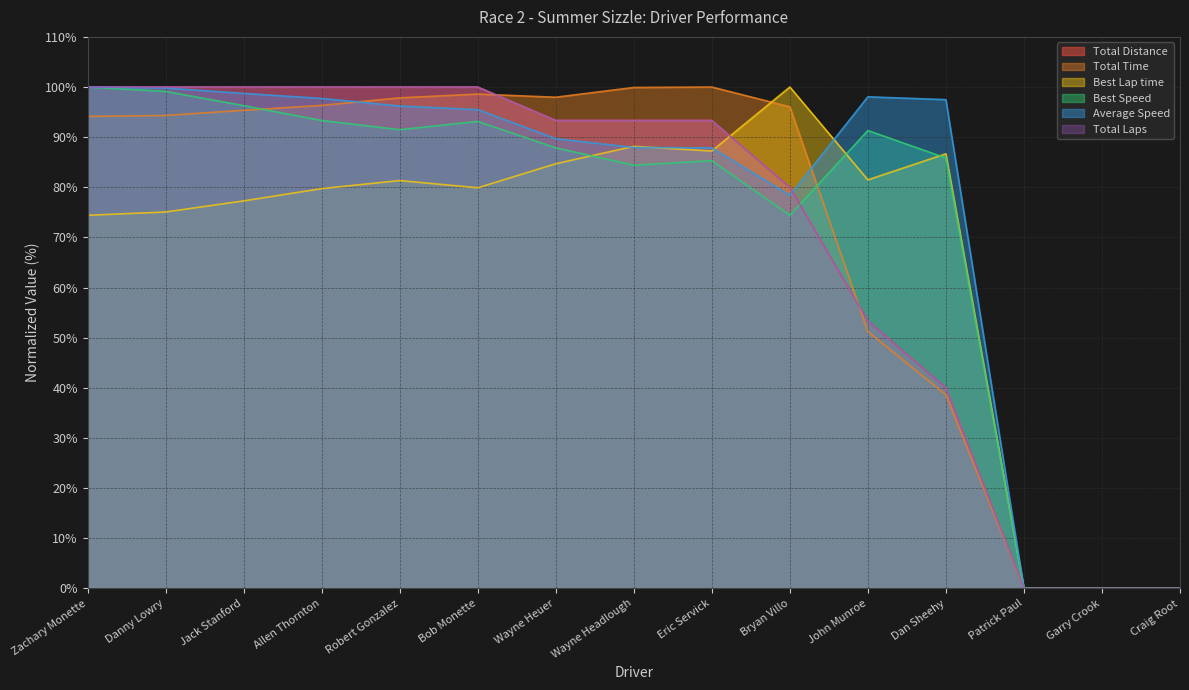

At which label is Best Speed closest to 50?

Bryan Villo